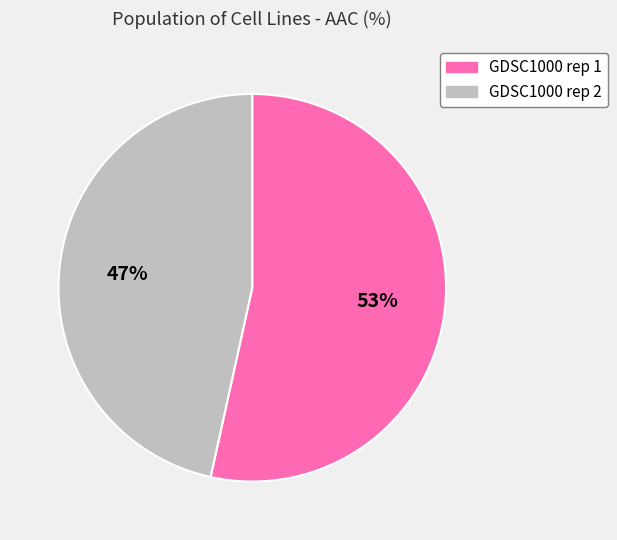

How many segments does this pie chart have?

2